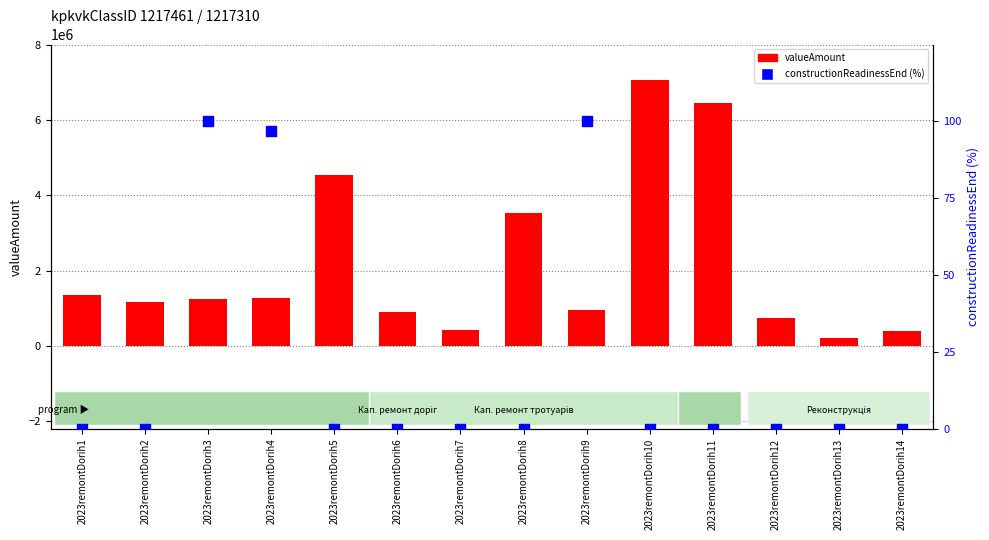

At how many categories does at least one series exceed 5682311?

2